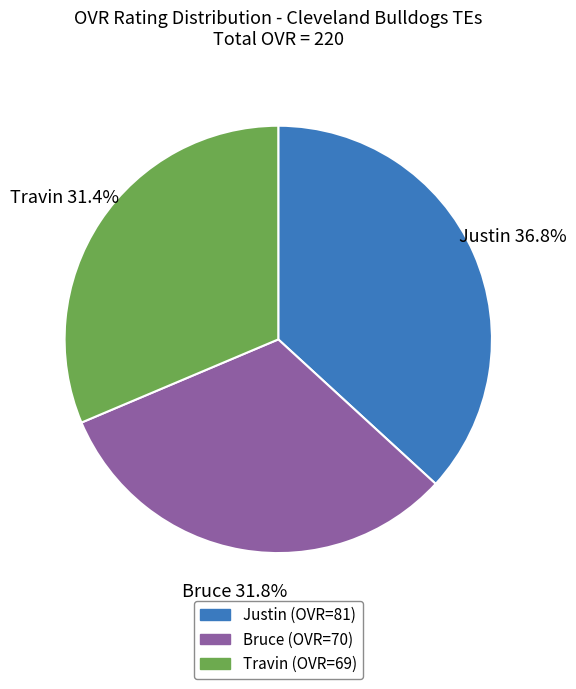

What percentage is the Travin slice, to the nearest percent?

31%